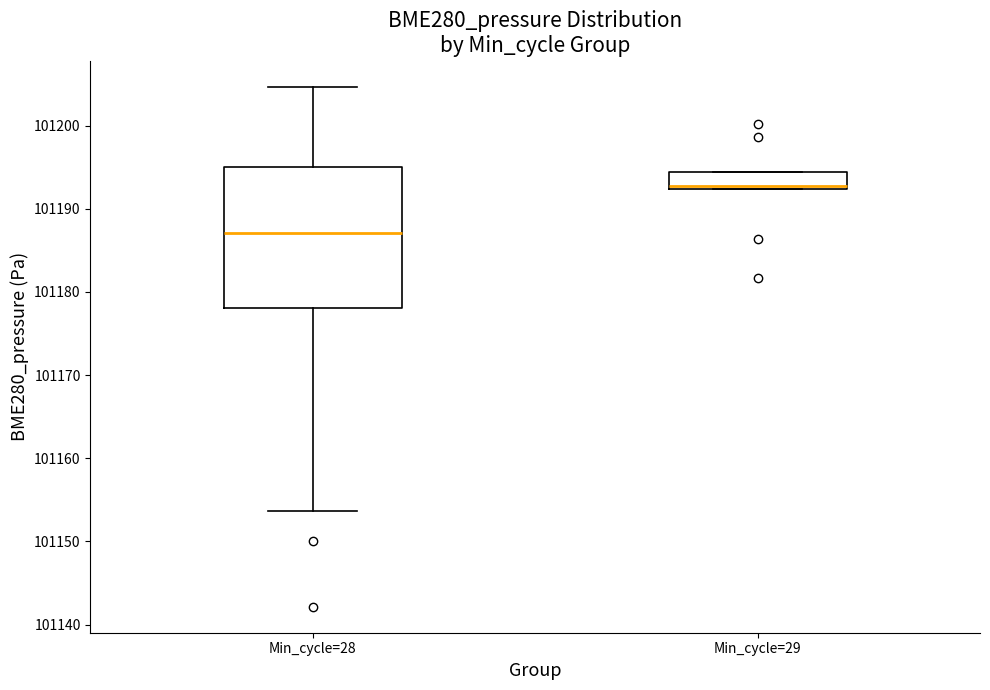

Which box has the lowest median line?

Min_cycle=28